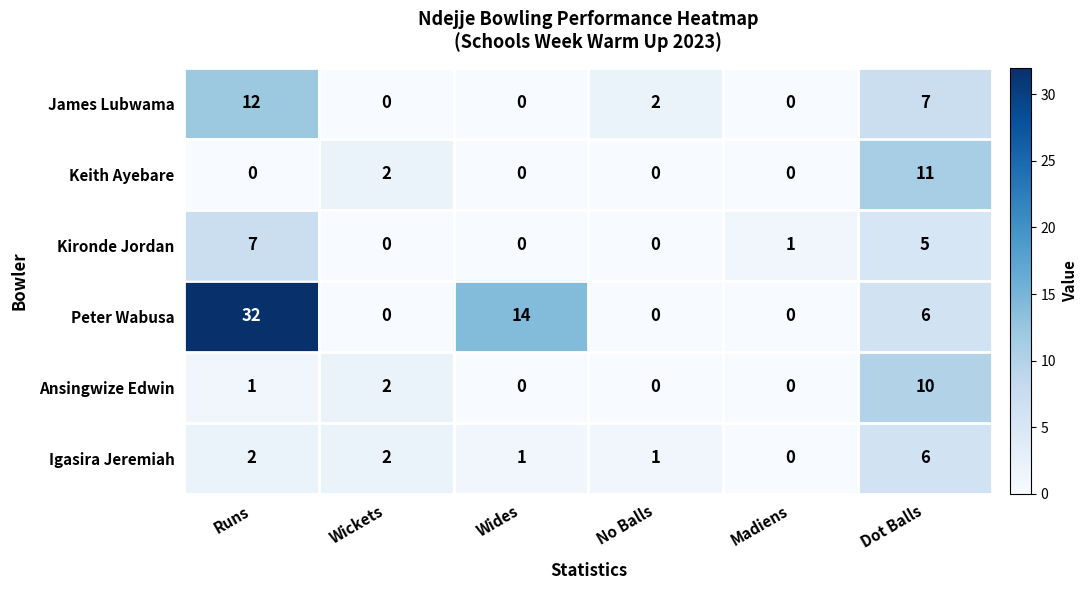

Rank the series by their maximum value, from highest to lowest.

Peter Wabusa, James Lubwama, Keith Ayebare, Ansingwize Edwin, Kironde Jordan, Igasira Jeremiah